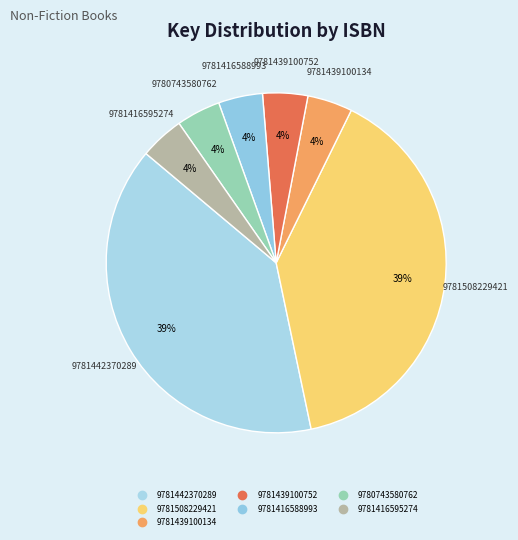

Does 9781442370289 account for over 50% of the chart?

No